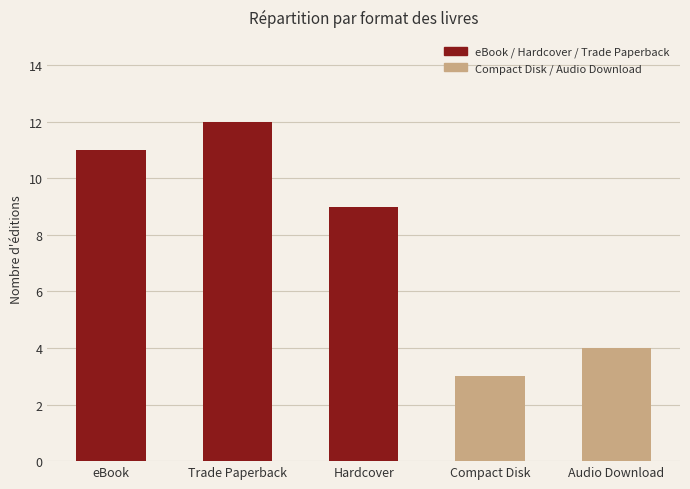

What position from the right is eBook?

5